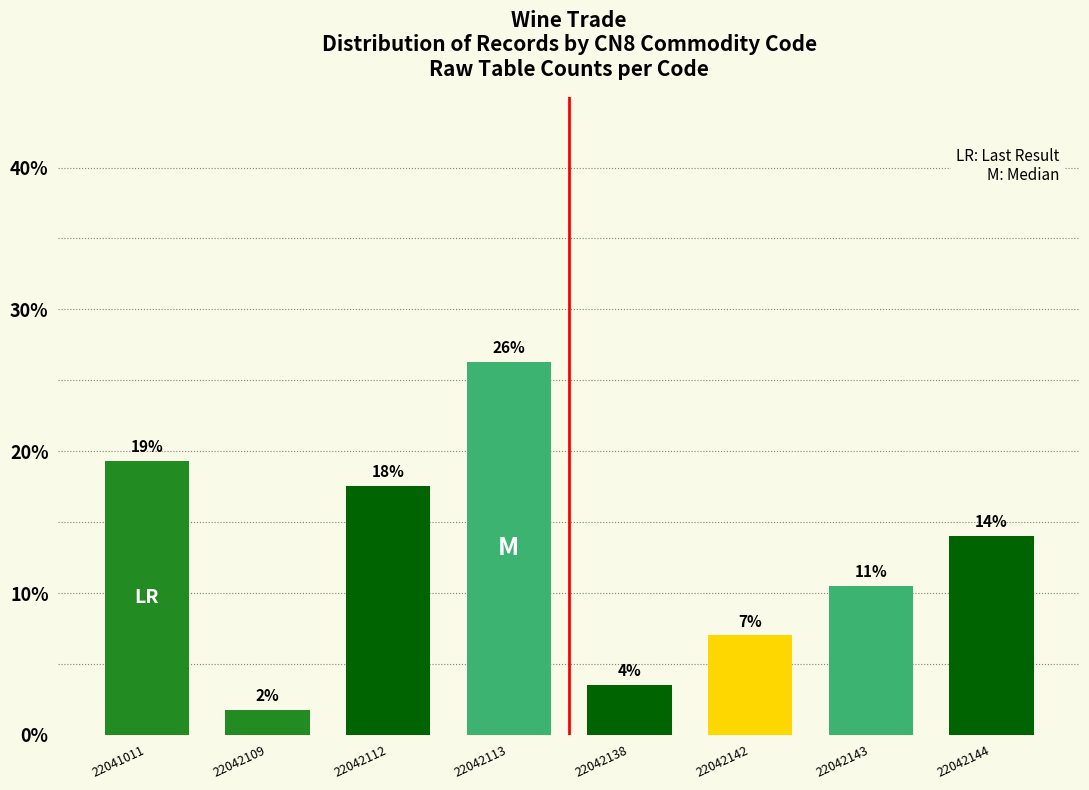

How many bars are there in total?

8